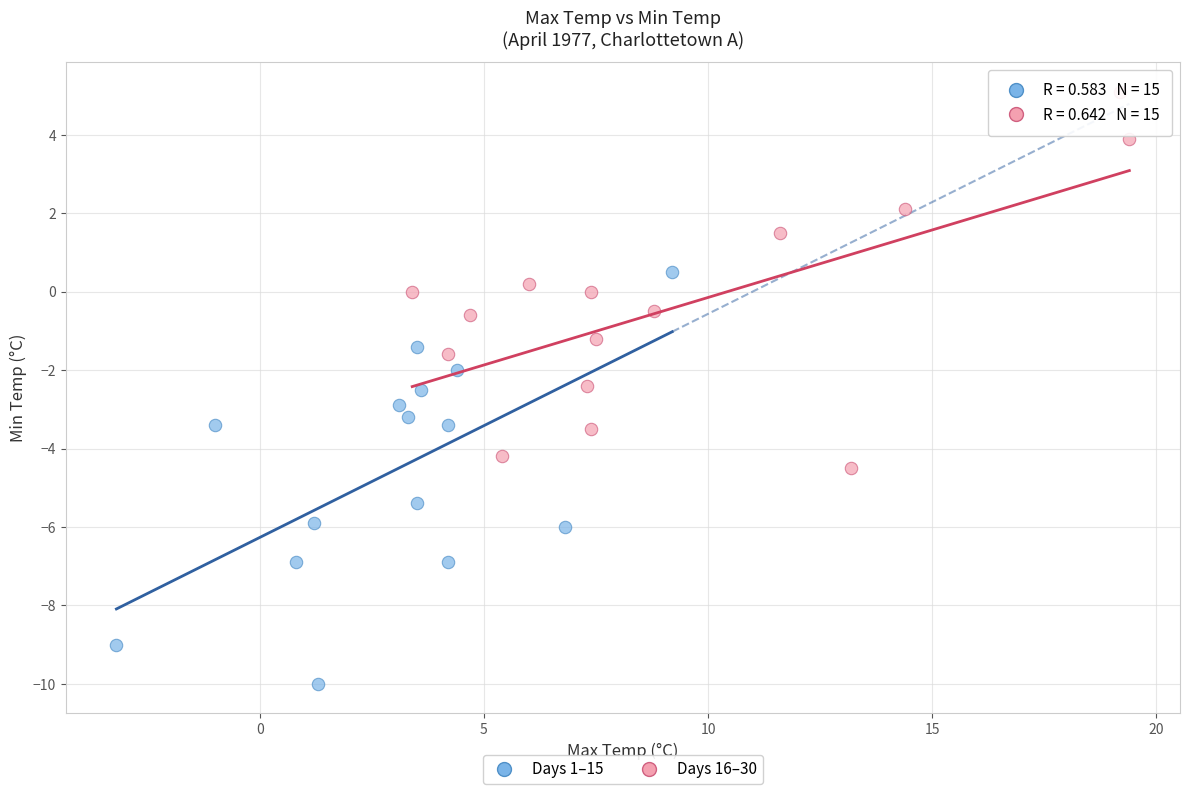

Which series reaches the maximum Y coordinate?

Days 16–30